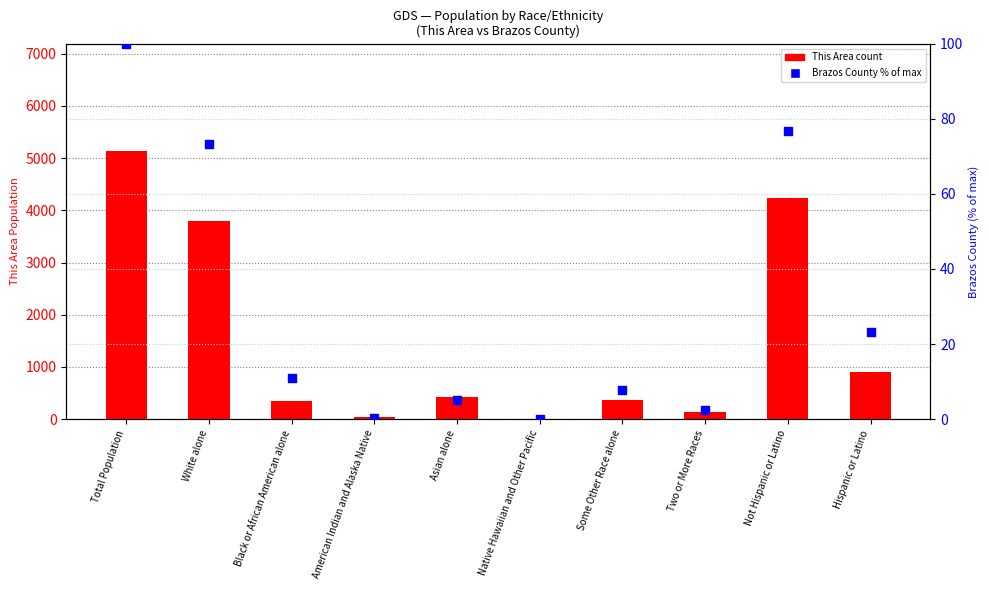

What are all the series names shown in the legend?

This Area count, Brazos County % of max